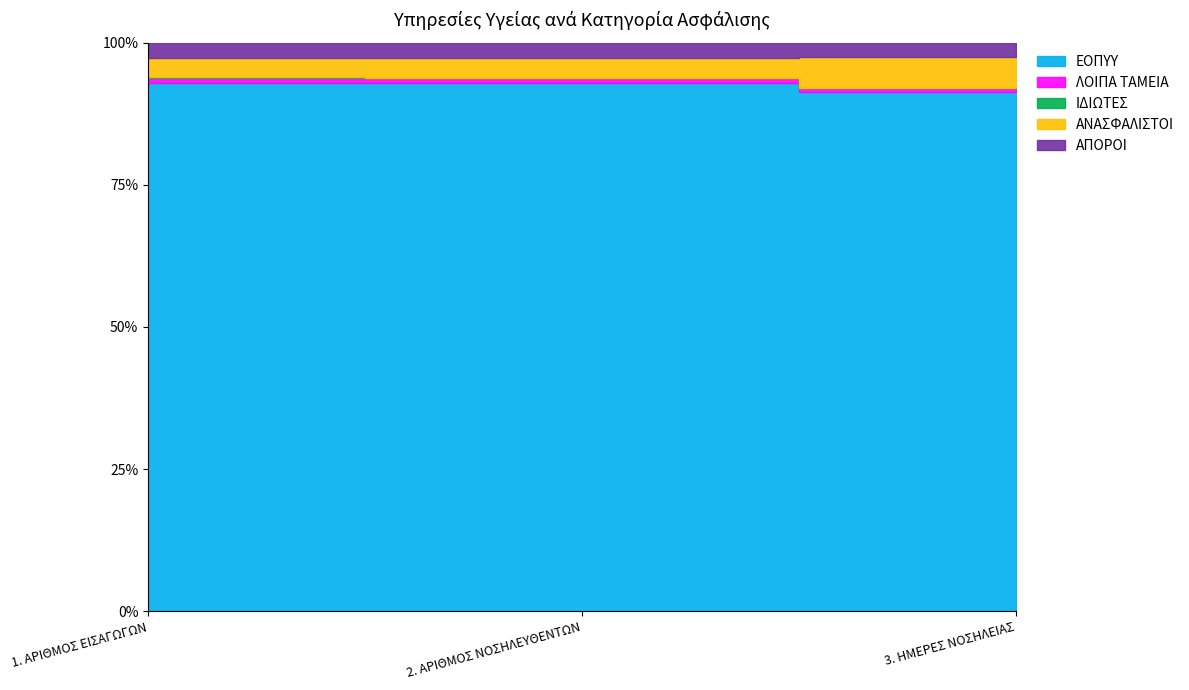

What is the label of the 3rd point from the right?

1. ΑΡΙΘΜΟΣ ΕΙΣΑΓΩΓΩΝ